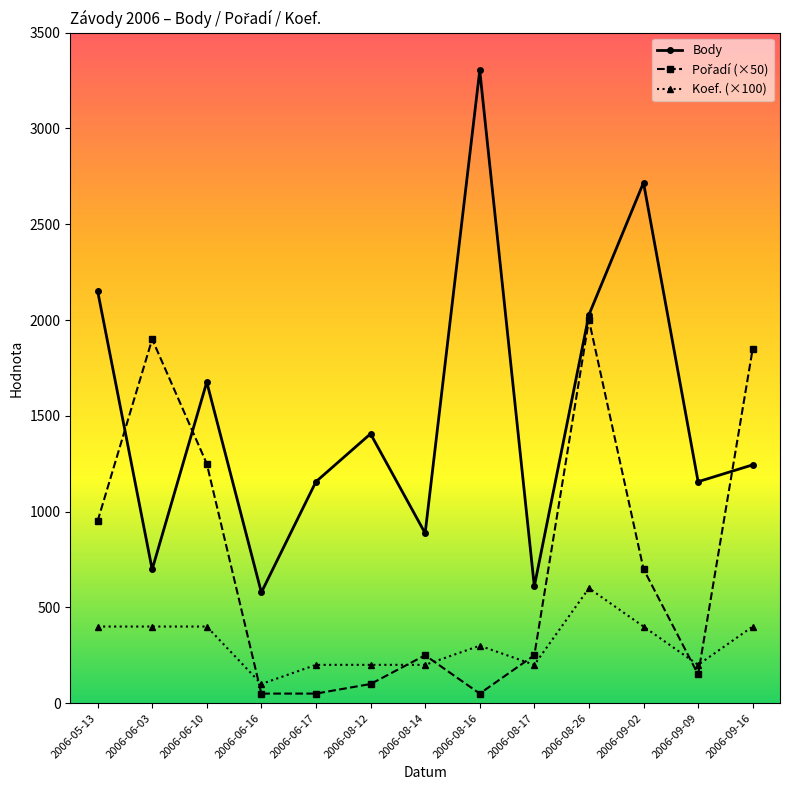

At which category is the sum across all series the highest?

2006-08-26